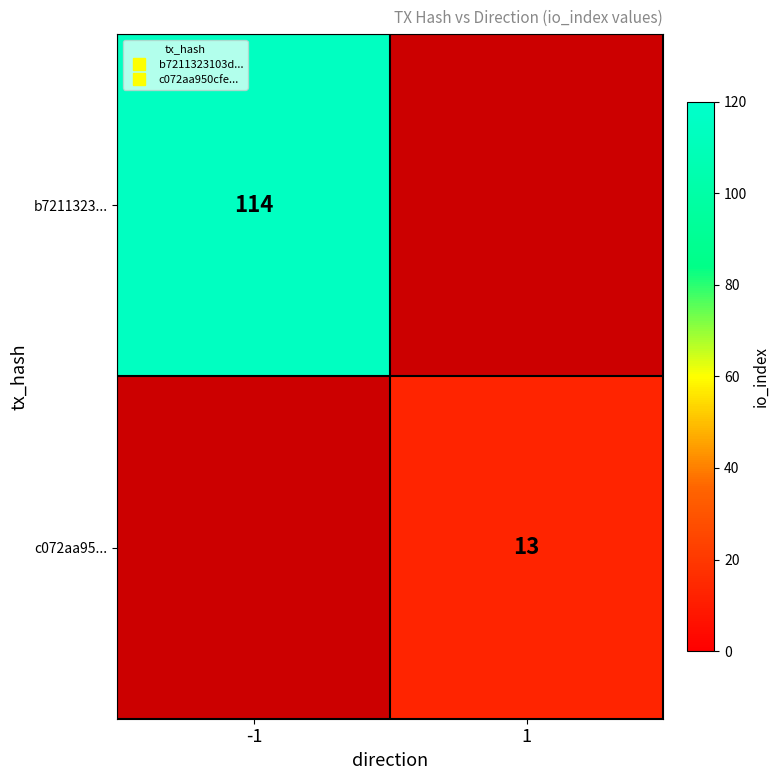

Is the value of b7211323... at -1 greater than the value of c072aa95... at -1?

No